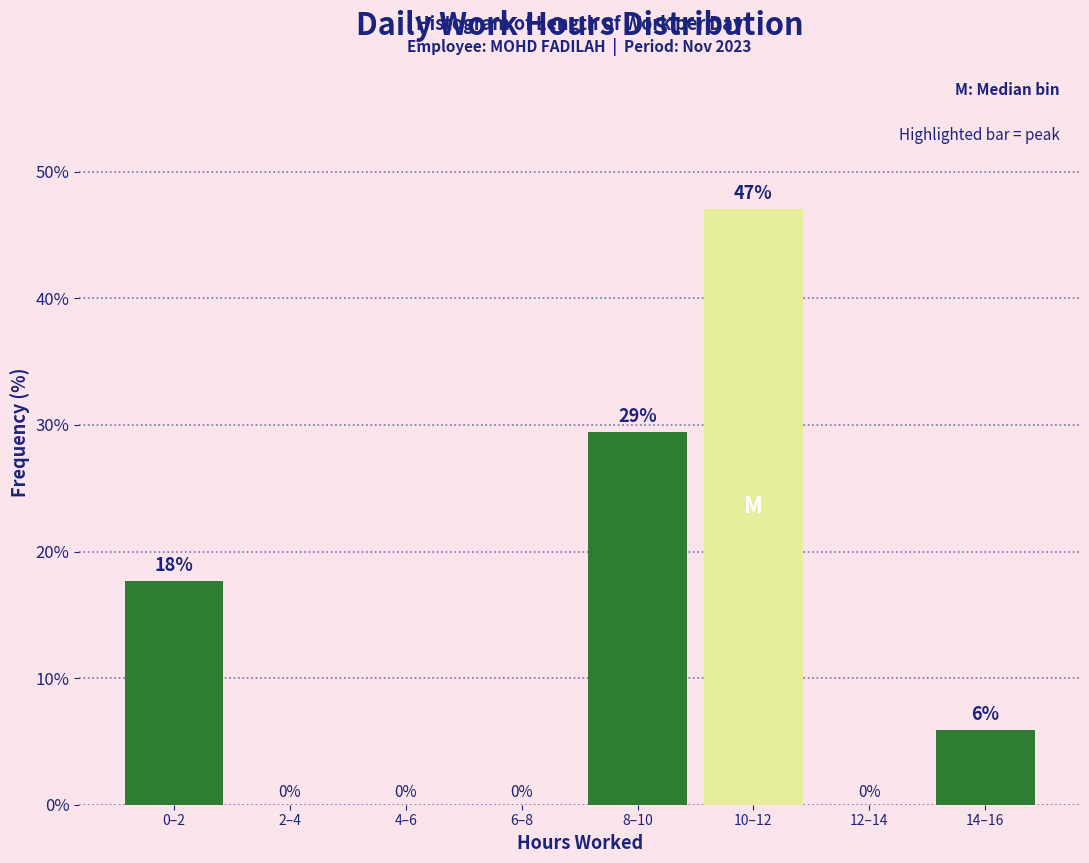

What is the maximum value shown in the chart?

47.1